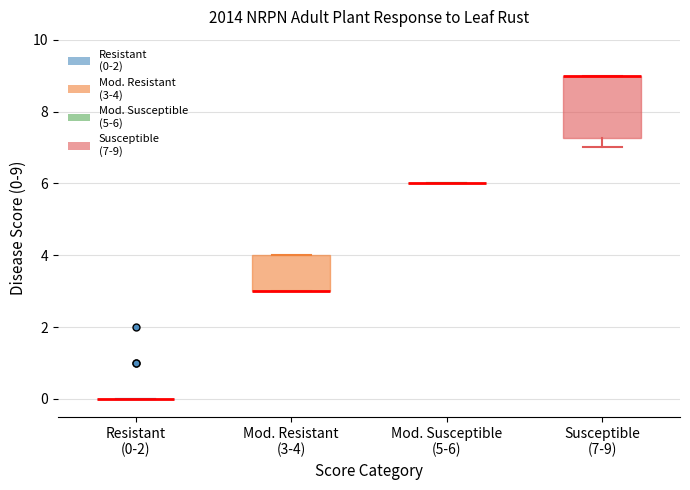

Reading left to right, transcribe this box plot: for each box, give where its median line is, the range the box spans, and where its two whiskers end, as read against the y-axis. The values are not printed on the chart, so give them approximately, as read against the axis.

Resistant (0-2): box collapsed to a line at 0.0, whiskers 0.0 to 0.0
Mod. Resistant (3-4): median 3.0 (drawn on the box's lower edge), box 3.0 to 4.0, whiskers 3.0 to 4.0
Mod. Susceptible (5-6): box collapsed to a line at 6.0, whiskers 6.0 to 6.0
Susceptible (7-9): median 9.0 (drawn on the box's upper edge), box 7.2 to 9.0, whiskers 7.0 to 9.0